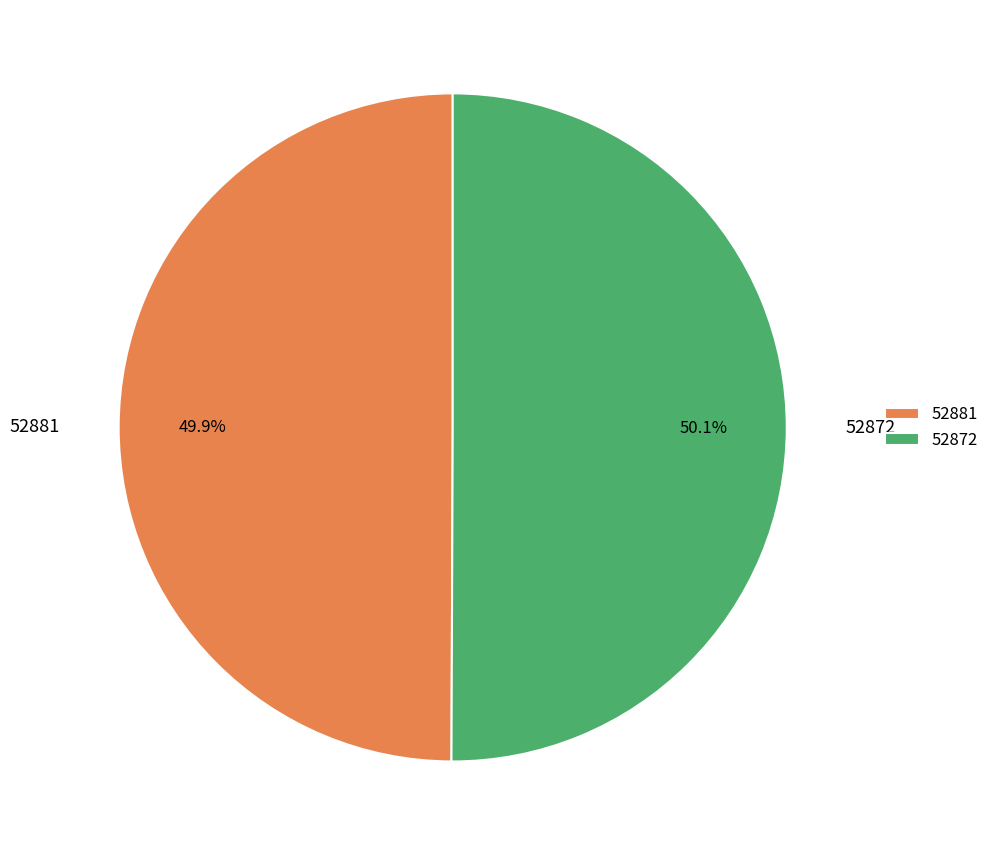

Is there a majority slice in this chart?

Yes